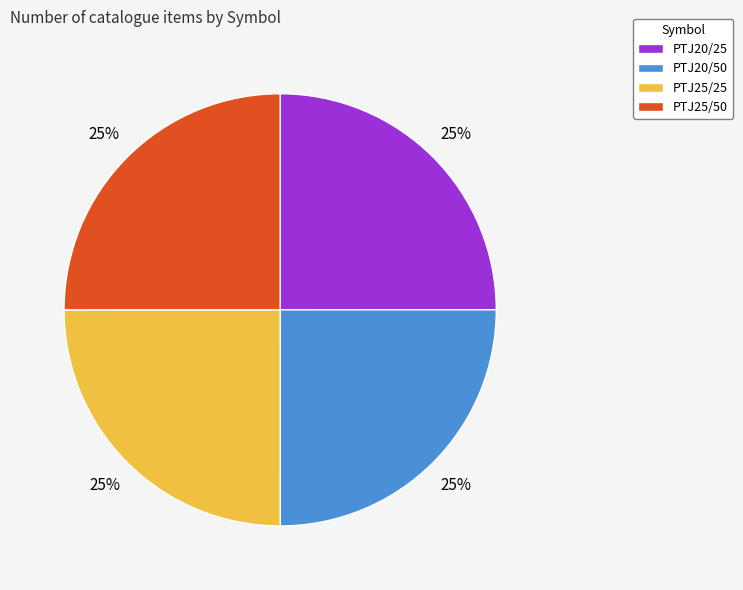

How many segments does this pie chart have?

4